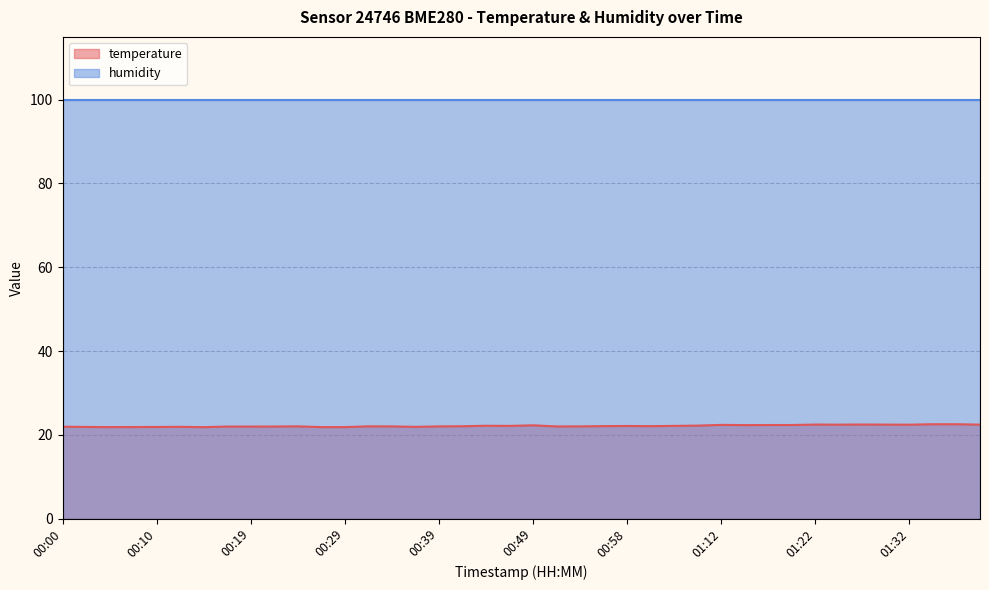

Reading left to right, what are all the values shown in this chart?

21.9	21.9	21.8	21.9	21.9	21.9	21.8	22.0	22.0	22.0	22.0	21.8	21.8	22.0	22.0	21.9	22.0	22.1	22.2	22.1	22.3	22.0	22.0	22.1	22.1	22.1	22.1	22.2	22.4	22.3	22.3	22.3	22.4	22.4	22.5	22.4	22.4	22.5	22.5	22.4